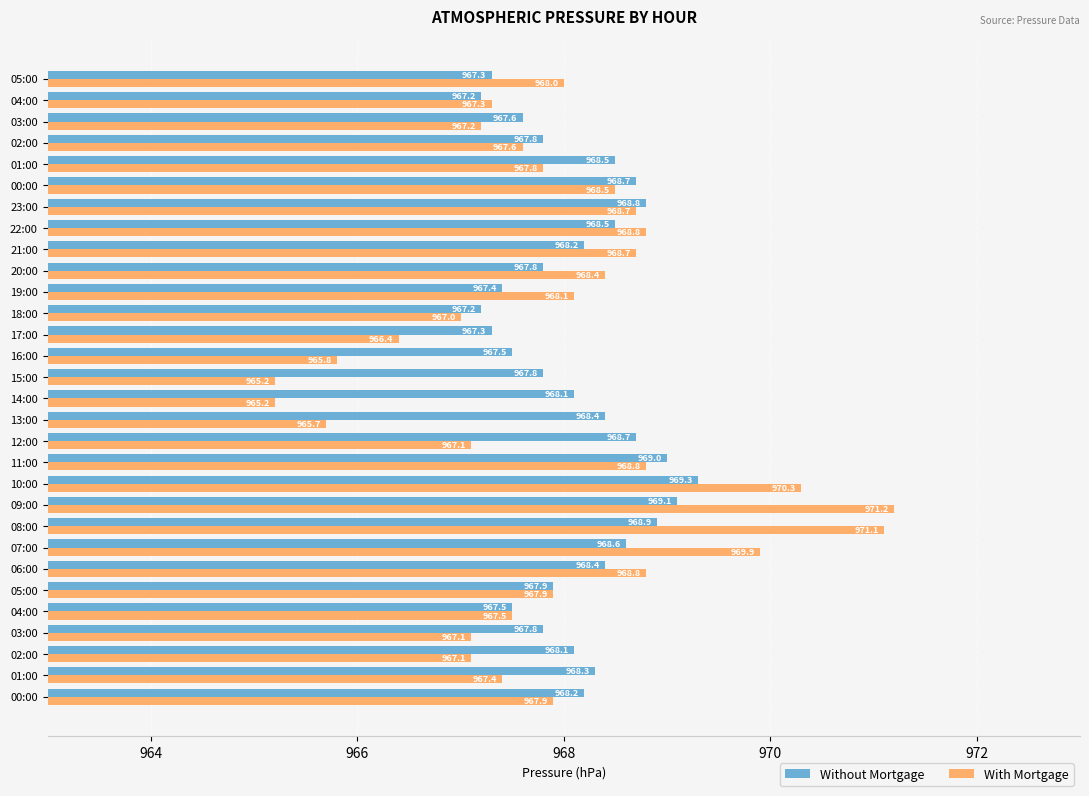

Which series has the largest range (max minus min)?

With Mortgage